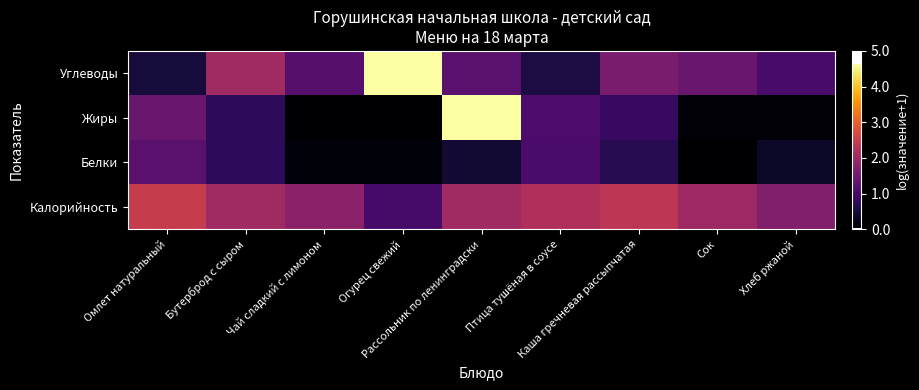

At Рассольник по ленинградски, list the series in order from largest to smallest.

Жиры, Калорийность, Углеводы, Белки